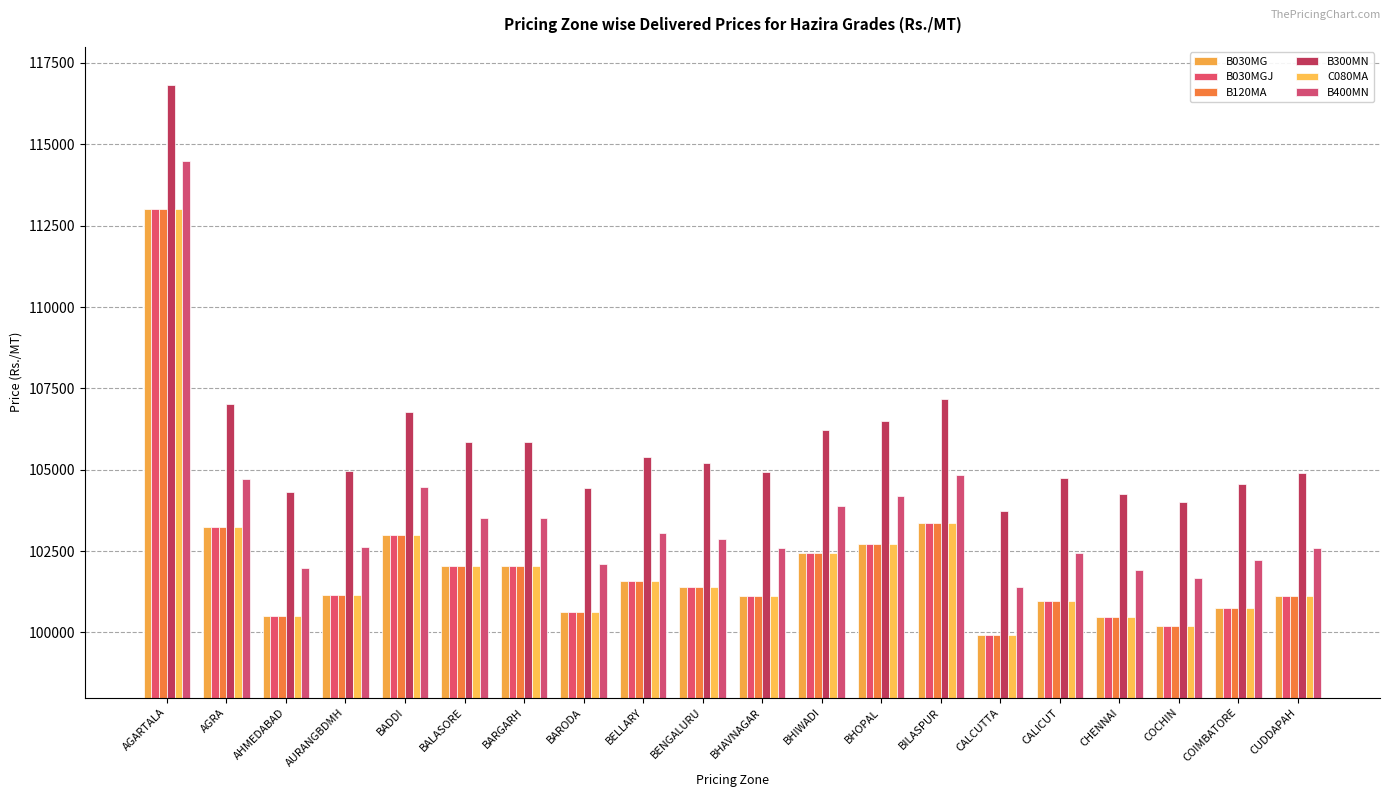

Which label corresponds to the largest value in the chart?

AGARTALA